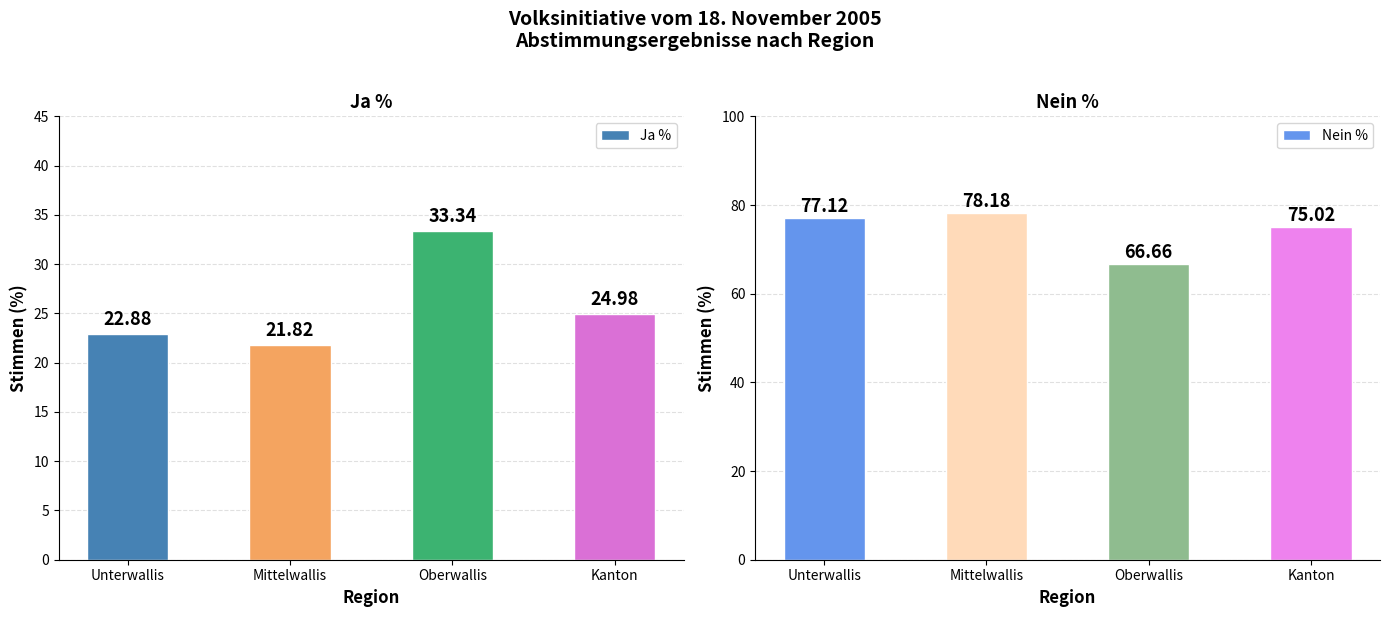

Are the bars horizontal?

No